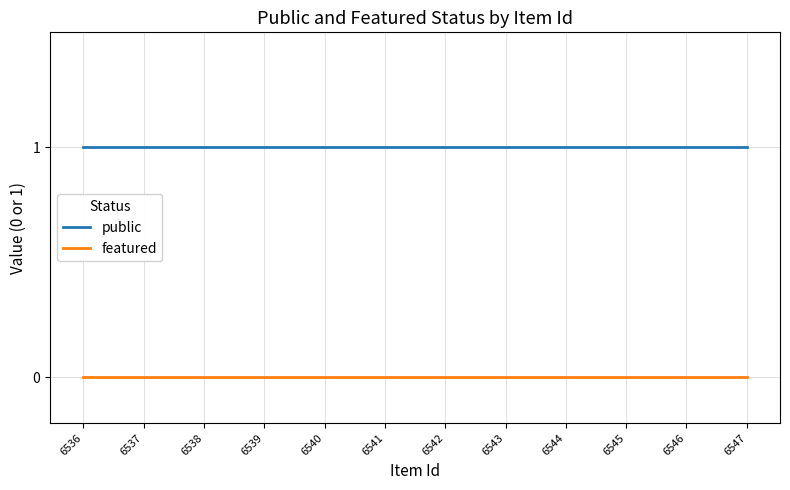

Is it true that featured equals 0 at 6546?

True